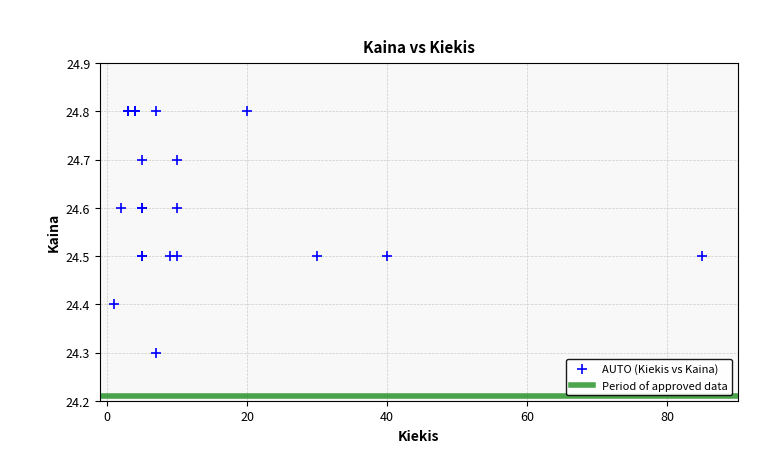

What Y value in the scatter plot is closest to 24?

24.3